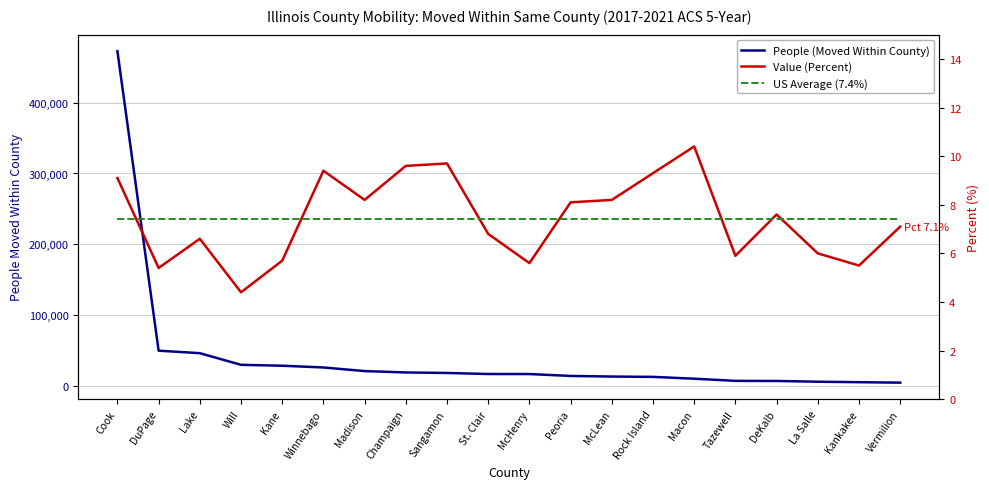

True or false: Value (Percent) and People (Moved Within County) intersect in this chart.

False